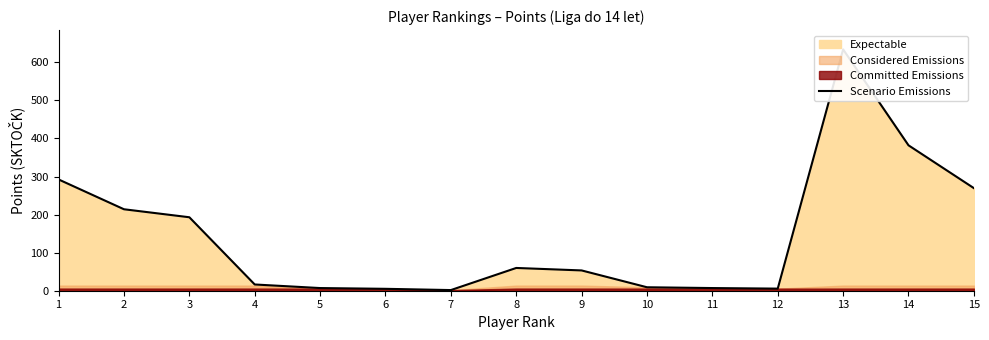

The value at 9 is 53.3. True or false?

True